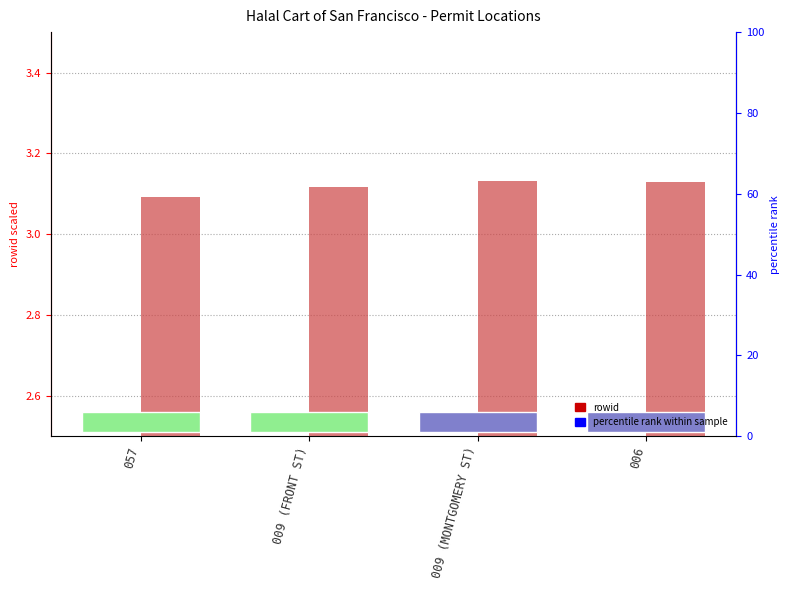

At which label is block (scaled) closest to 3?

057